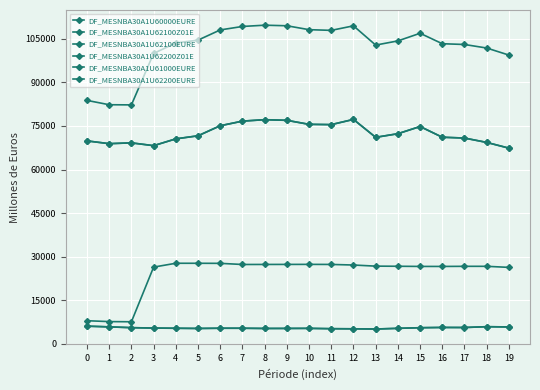

True or false: DF_MESNBA30A1U62200Z01E and DF_MESNBA30A1U61000EURE intersect in this chart.

False